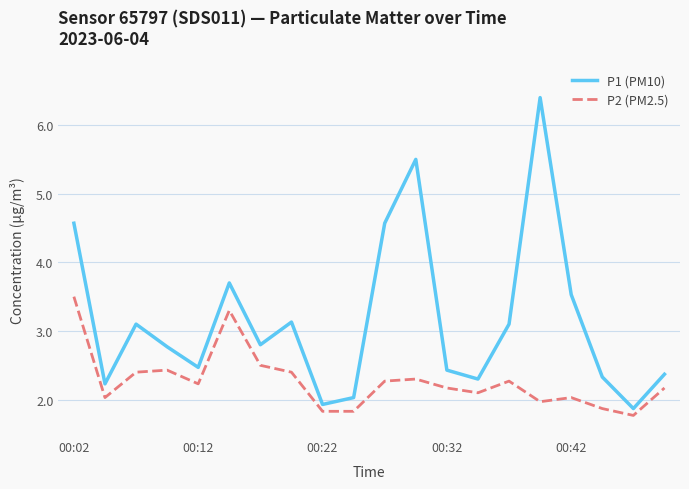

Which series has the widest spread of values?

P1 (PM10)